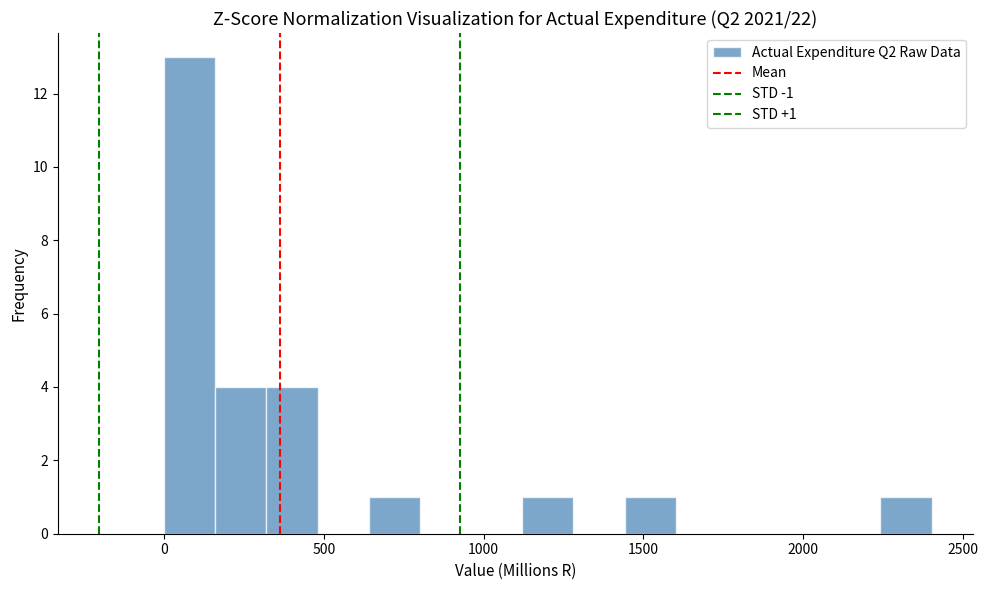

Around what value on the x-axis is the tallest bar? Give the approximate position of its centre, as read against the axis.

100